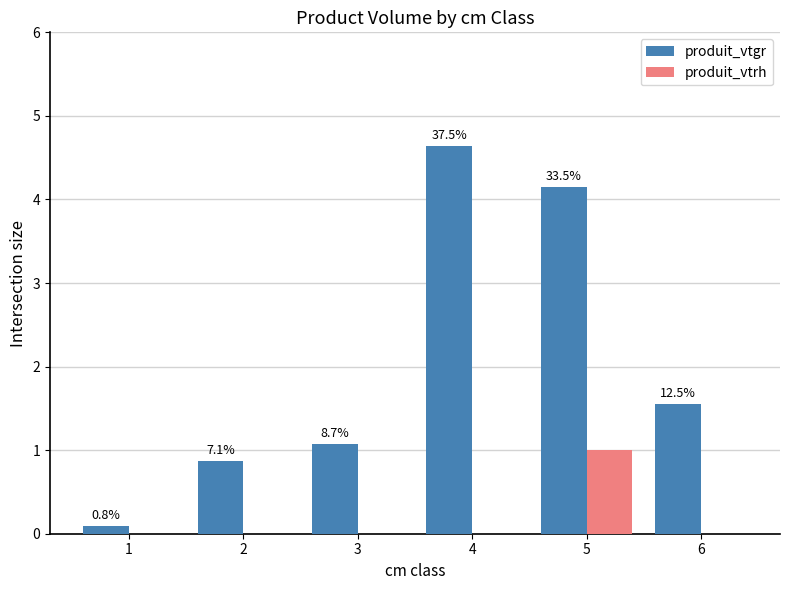

What is the difference between the maximum and minimum values in the produit_vtrh series?

1.0